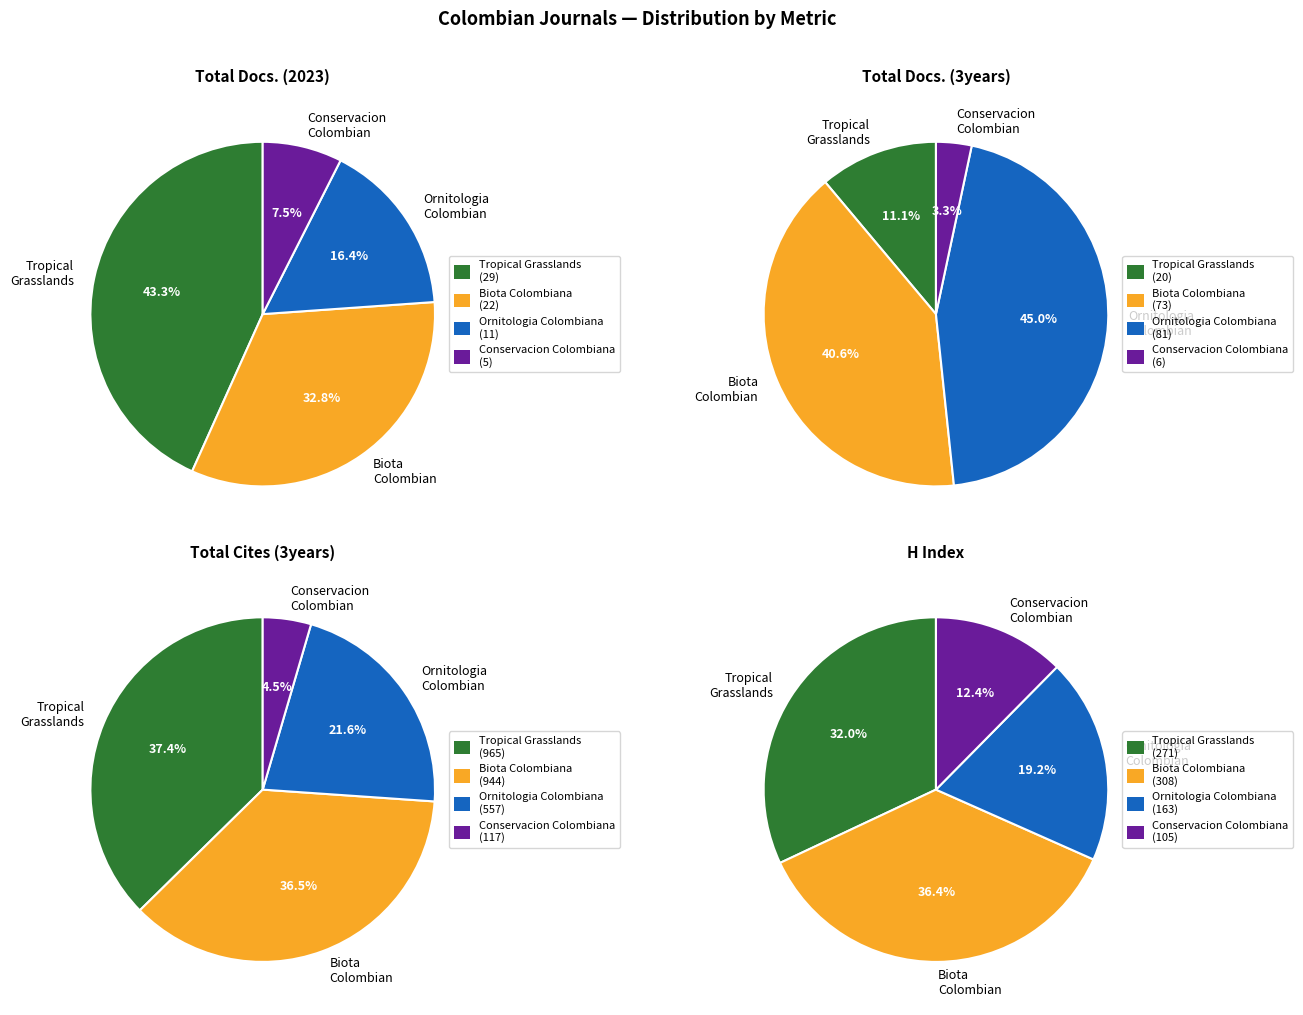

What is the spread (max minus min) of values at Ornitologia Colombiana?

546